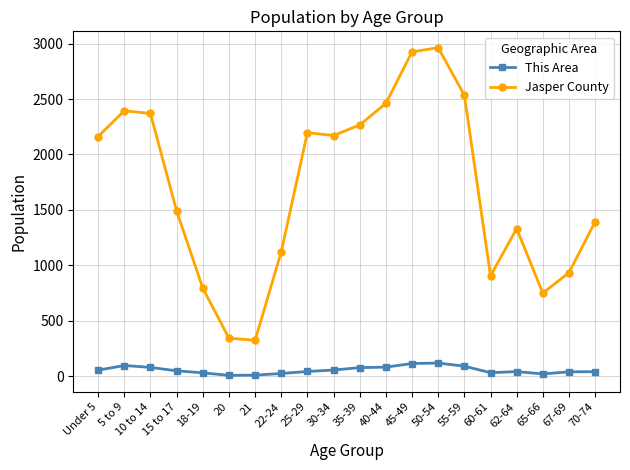

What is the difference between the maximum and minimum values in the This Area series?

111